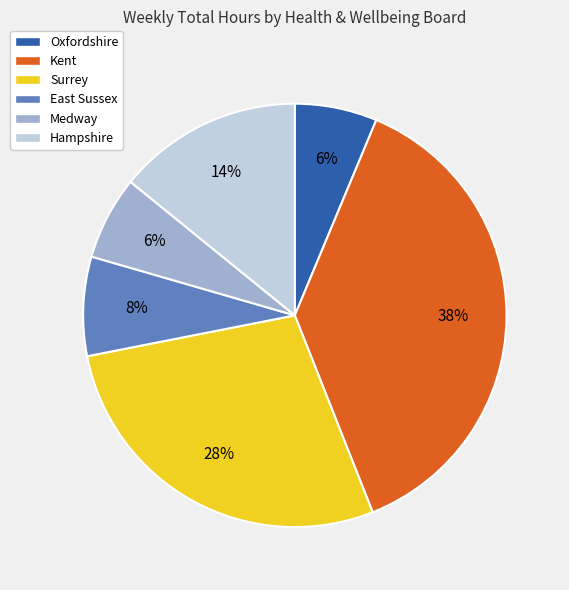

Between Hampshire and Kent, which is larger?

Kent